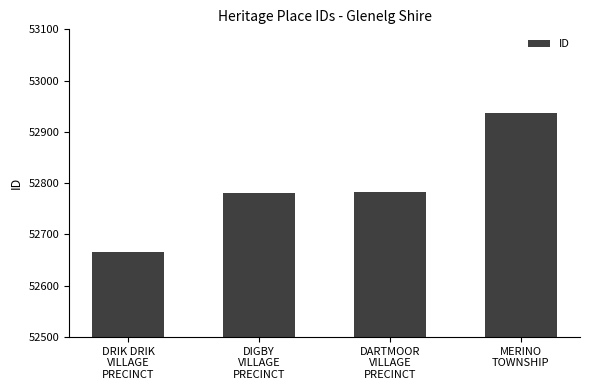

The value at DIGBY
VILLAGE
PRECINCT is 13280. True or false?

False